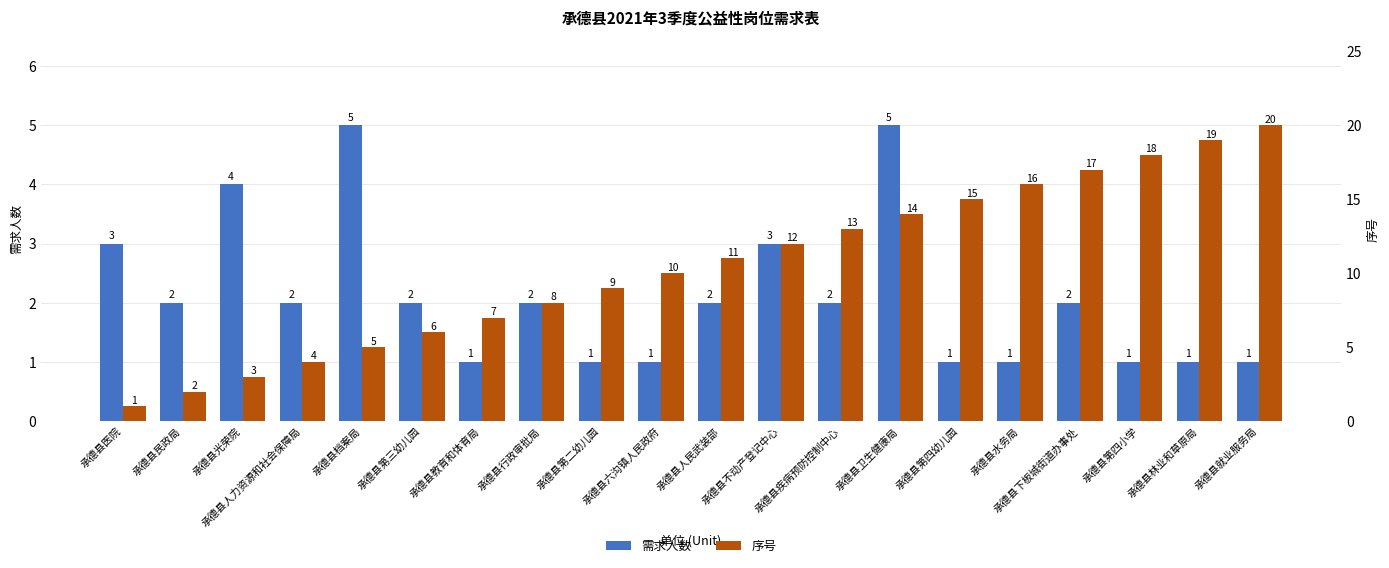

How many bars are there in total?

40